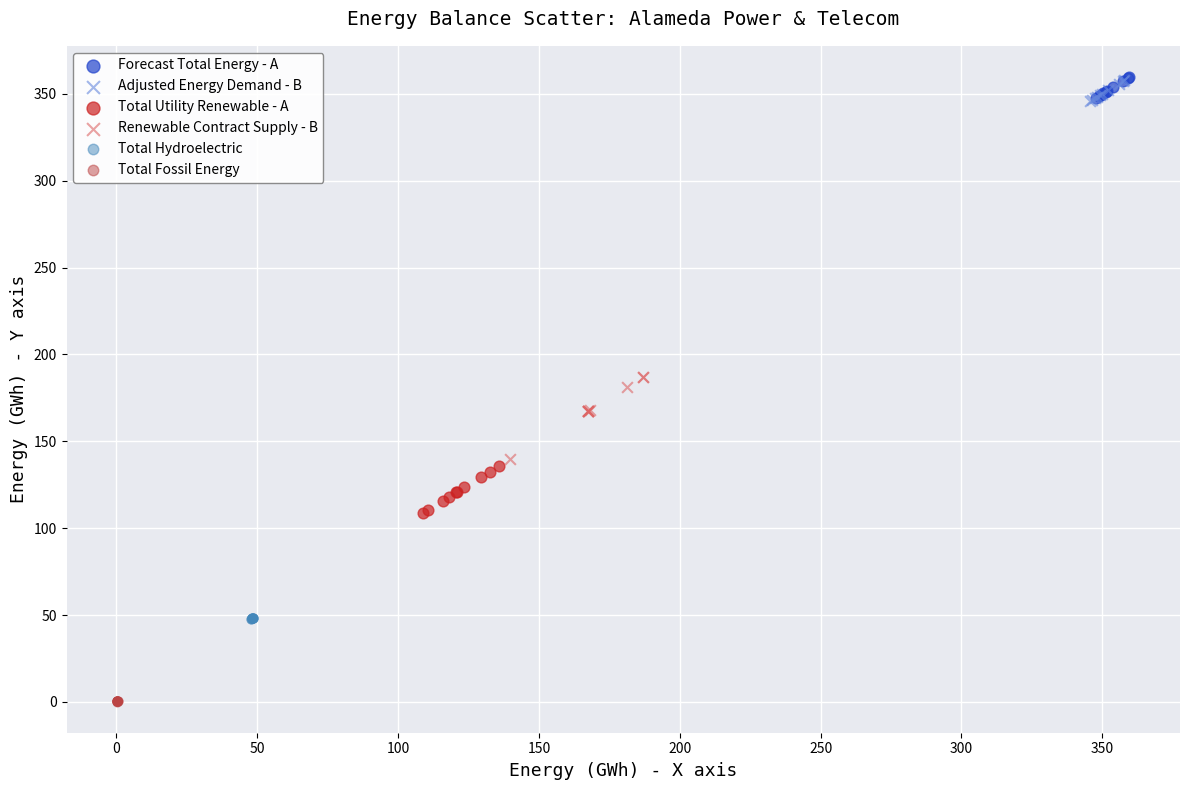

What are all the series names shown in the legend?

Forecast Total Energy - A, Adjusted Energy Demand - B, Total Utility Renewable - A, Renewable Contract Supply - B, Total Hydroelectric, Total Fossil Energy